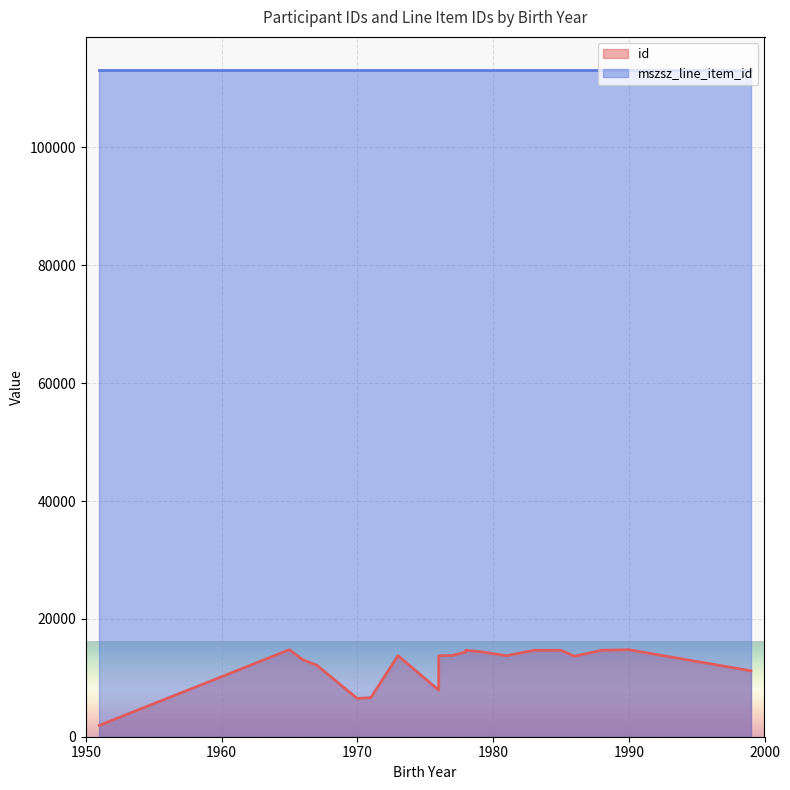

What are all the series names shown in the legend?

id, mszsz_line_item_id